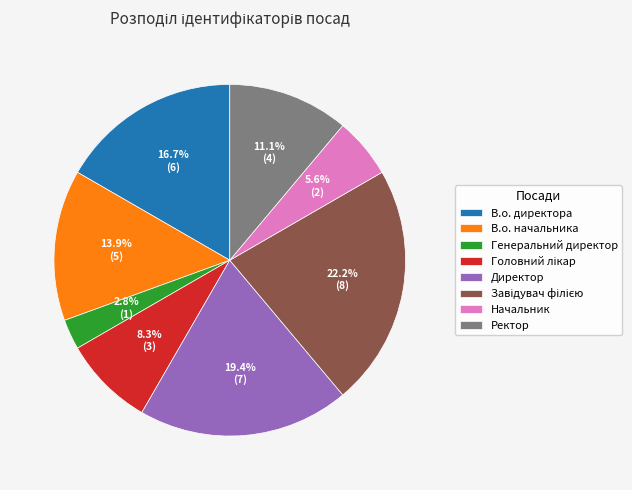

Does Генеральний директор account for over 50% of the chart?

No